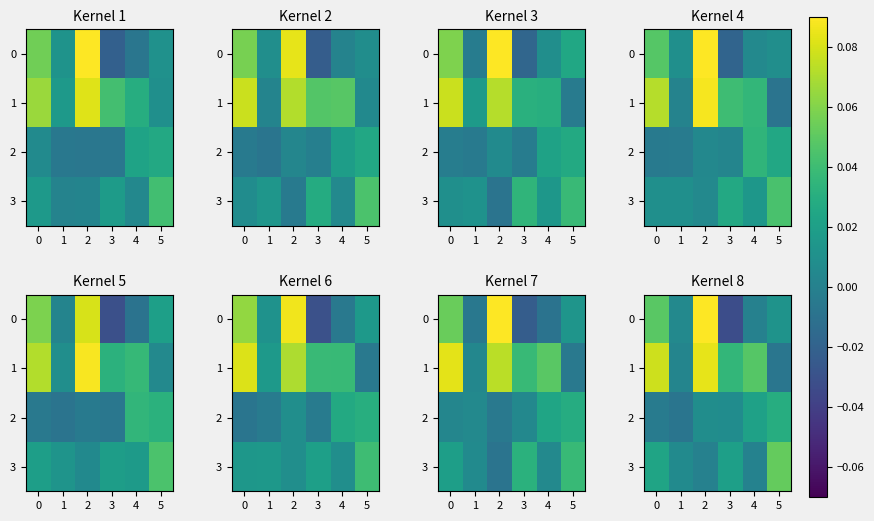

Rank the series at 5 from lowest to highest value.

1, 0, 2, 3